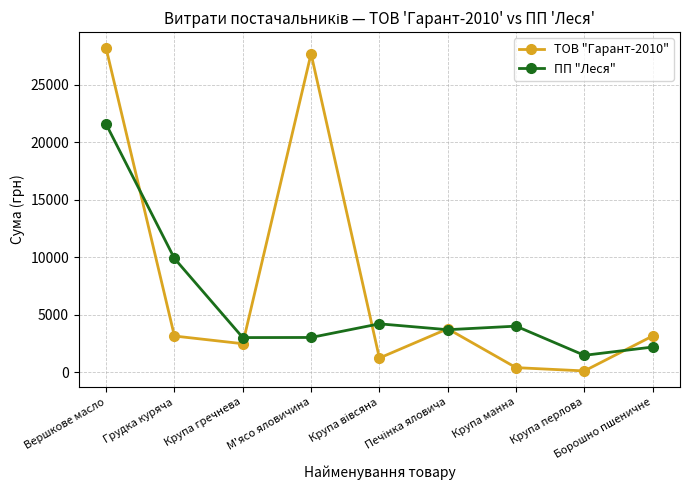

Where do ПП "Леся" and ТОВ "Гарант-2010" first cross each other?

Вершкове масло and Грудка куряча